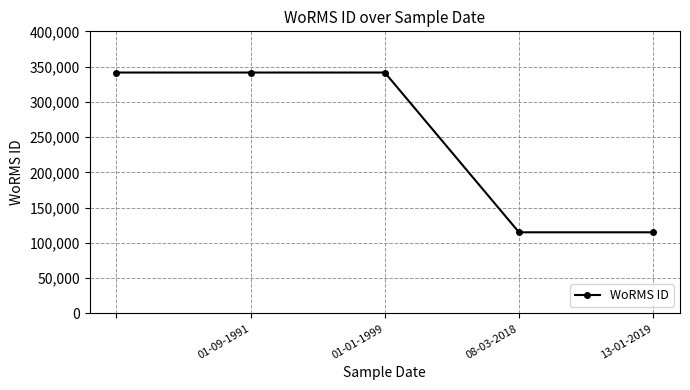

What is the value of the 4th point from the left?

115104